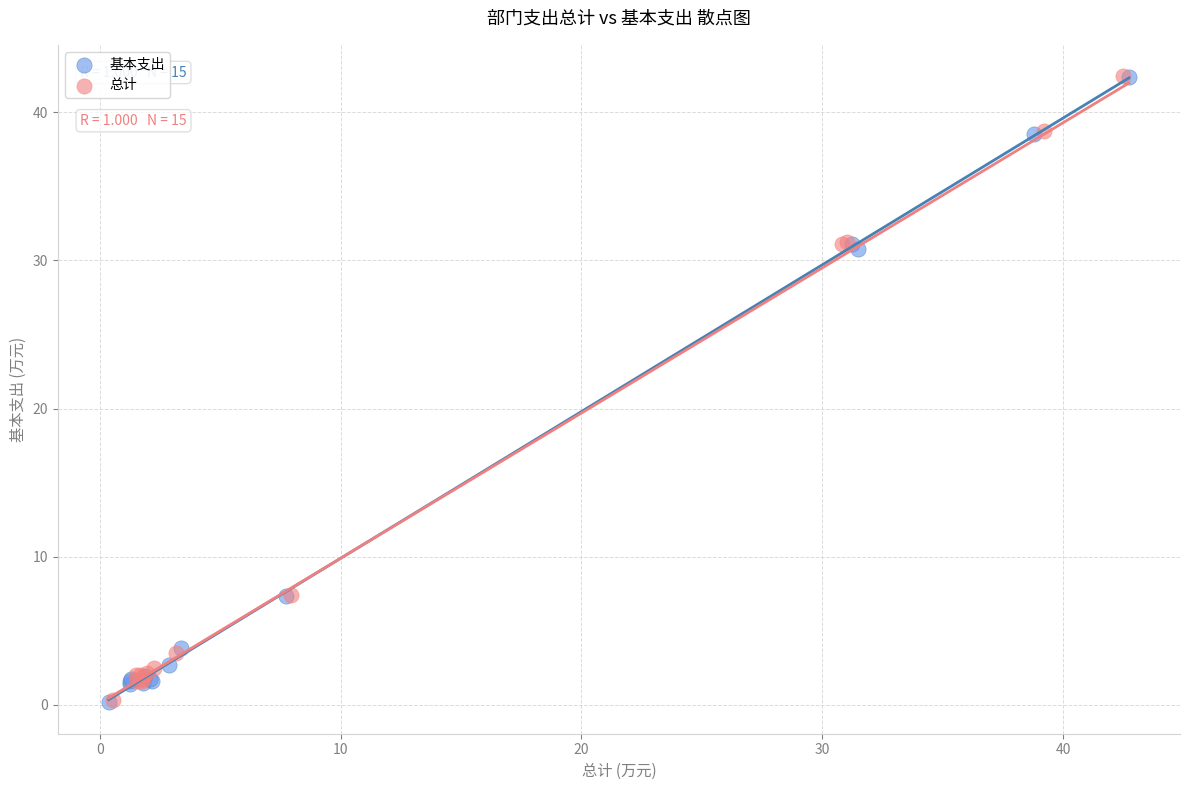

What are all the series names shown in the legend?

基本支出, 总计